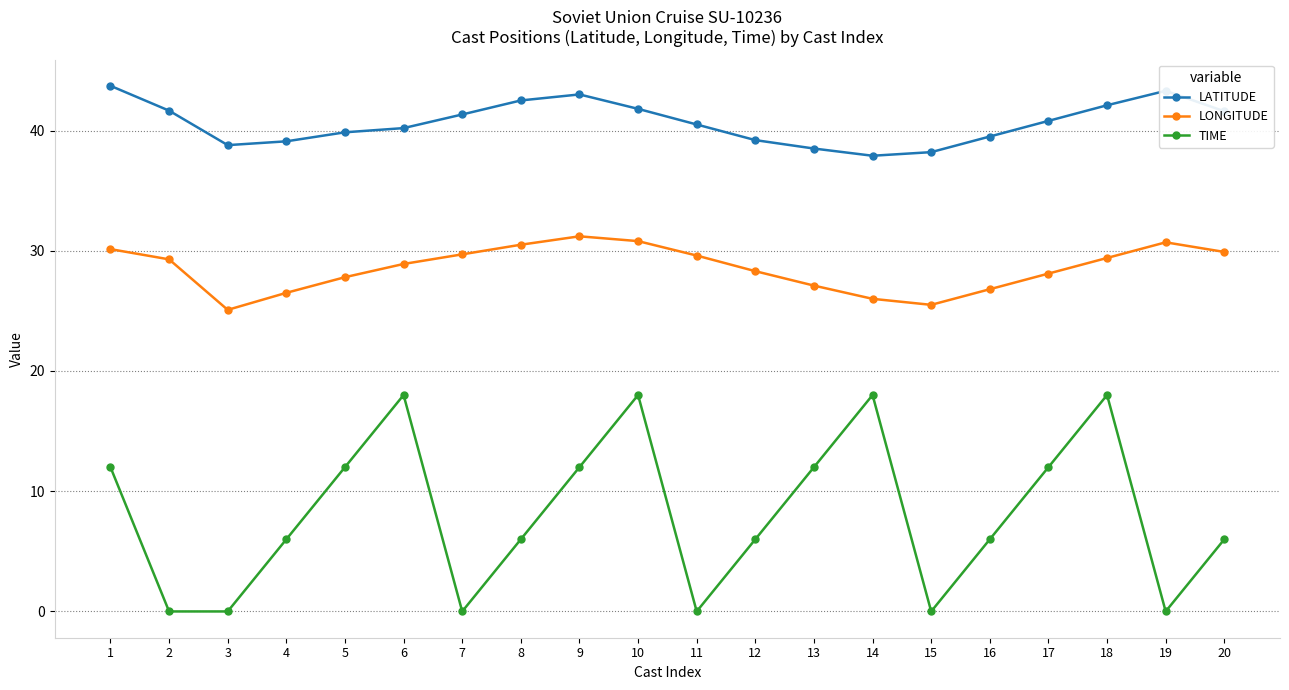

How many distinct data groups are displayed?

3